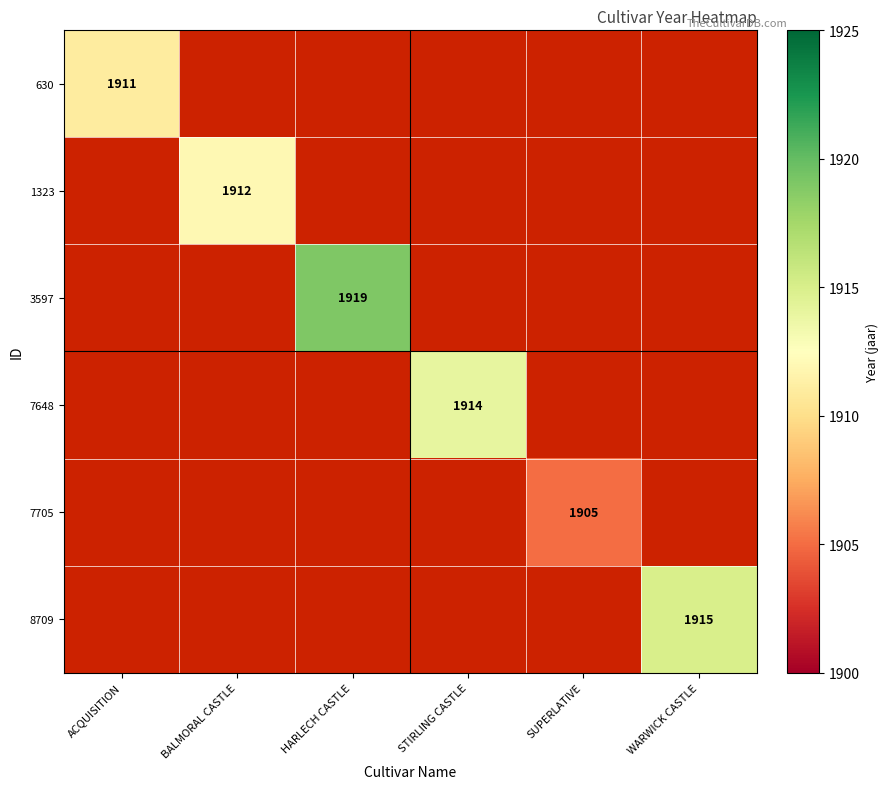

What is the minimum value shown in the chart?

1905.0